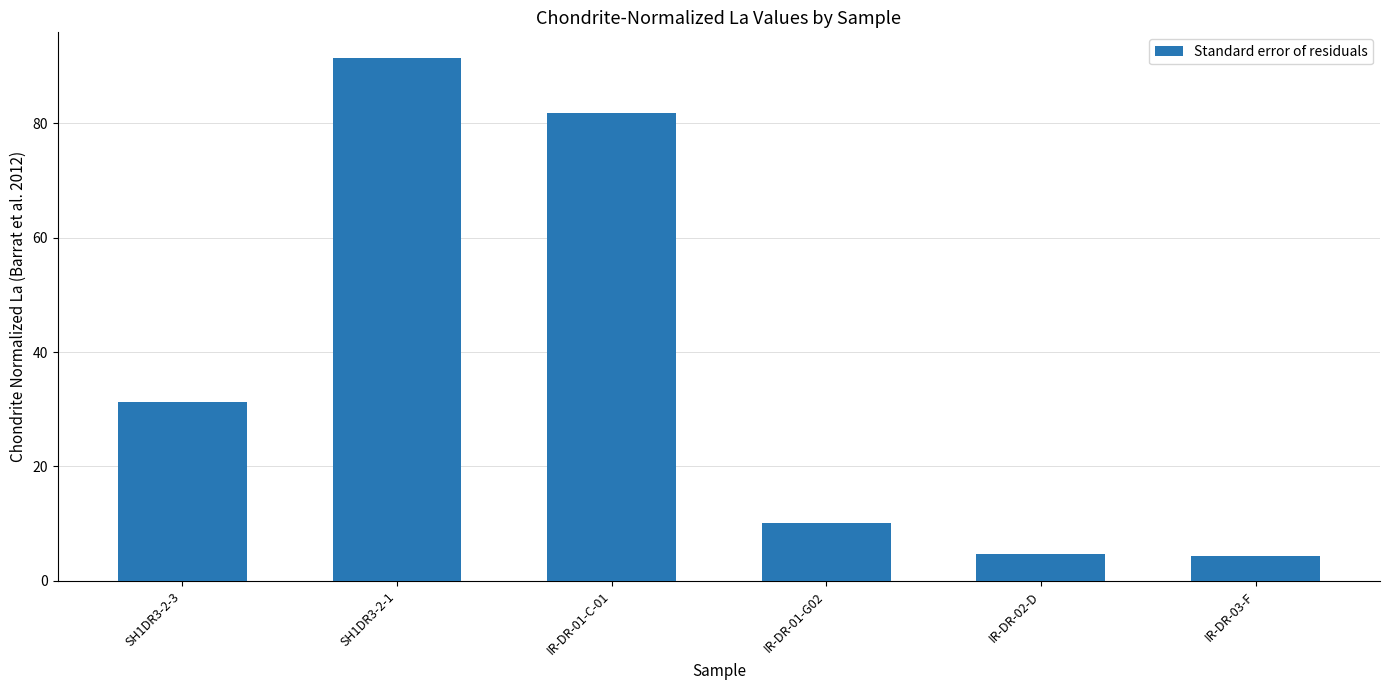

What position from the right is IR-DR-03-F?

1